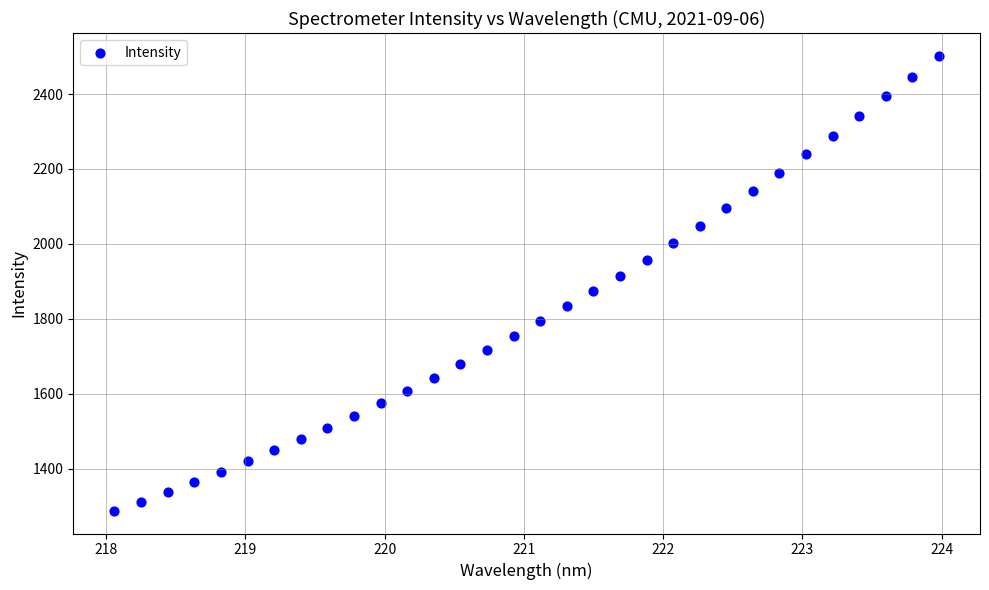

What is the range of X values (max minus min)?

5.9